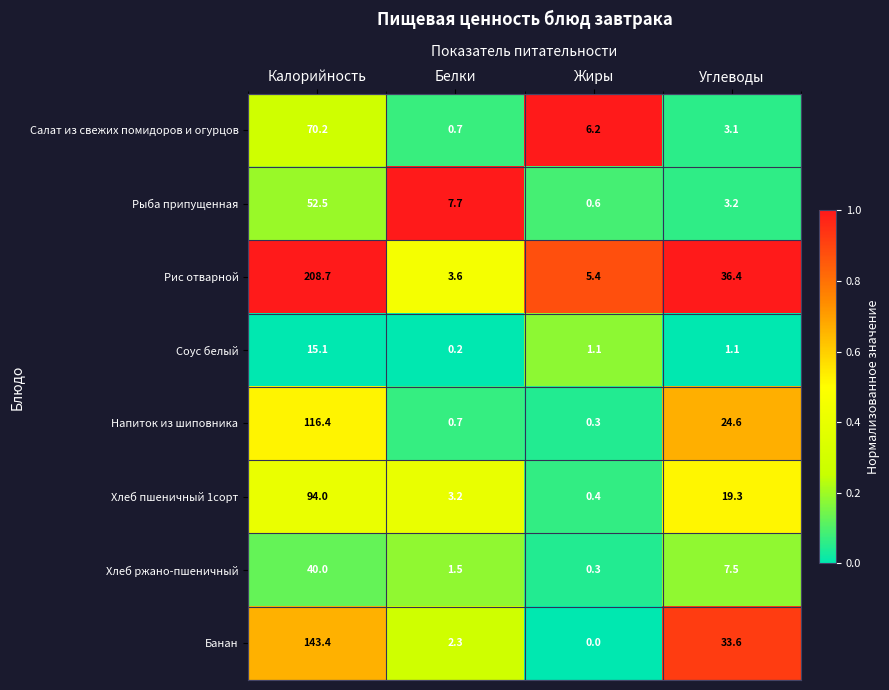

What is the total value across all series at Калорийность?

740.3